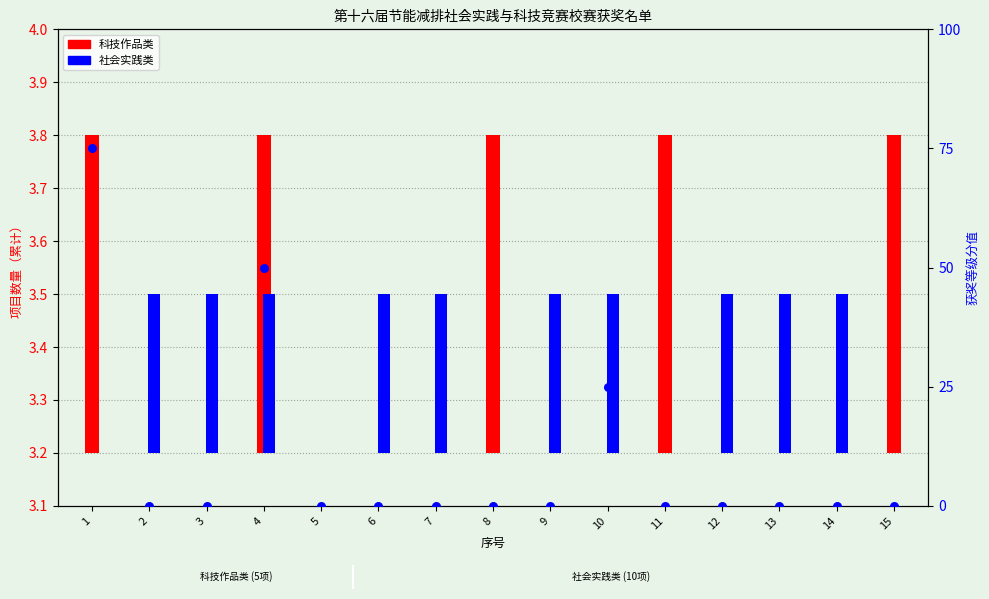

Between 4 and 7, which is larger?

4